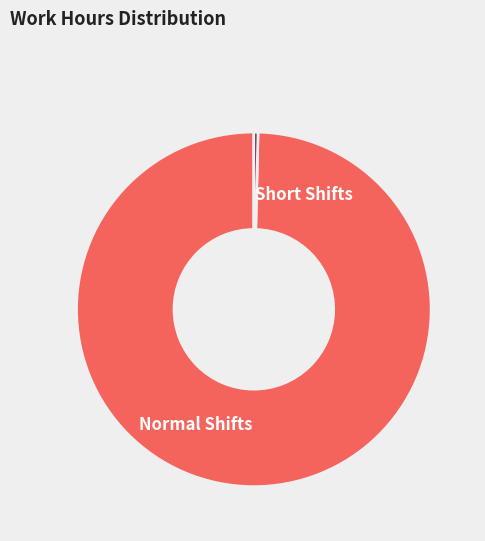

Combined, do Short Shifts and Normal Shifts account for over 50%?

Yes